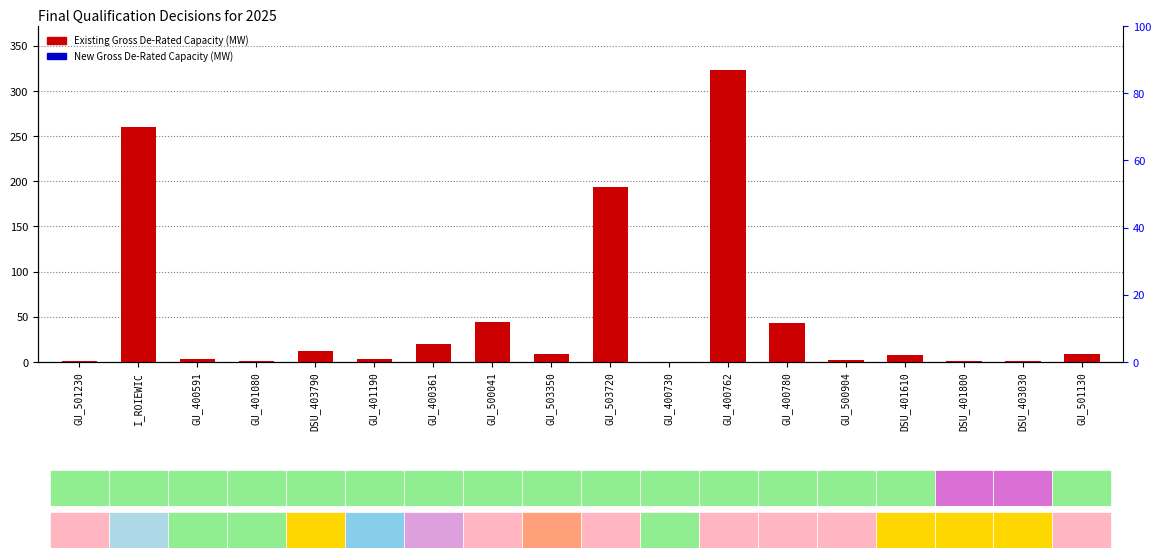

Reading left to right, list all the values displayed in this chart.

Existing Gross De-Rated Capacity (MW): 0.7	260.0	3.9	0.8	12.4	3.7	19.6	43.9	8.6	193.4	0.6	323.4	43.5	2.6	7.5	1.0	1.1	8.6
New Gross De-Rated Capacity (MW): 0.0	0.0	0.0	0.0	0.0	0.0	0.0	0.0	0.0	0.0	0.0	0.0	0.0	0.0	0.0	0.0	0.0	0.0